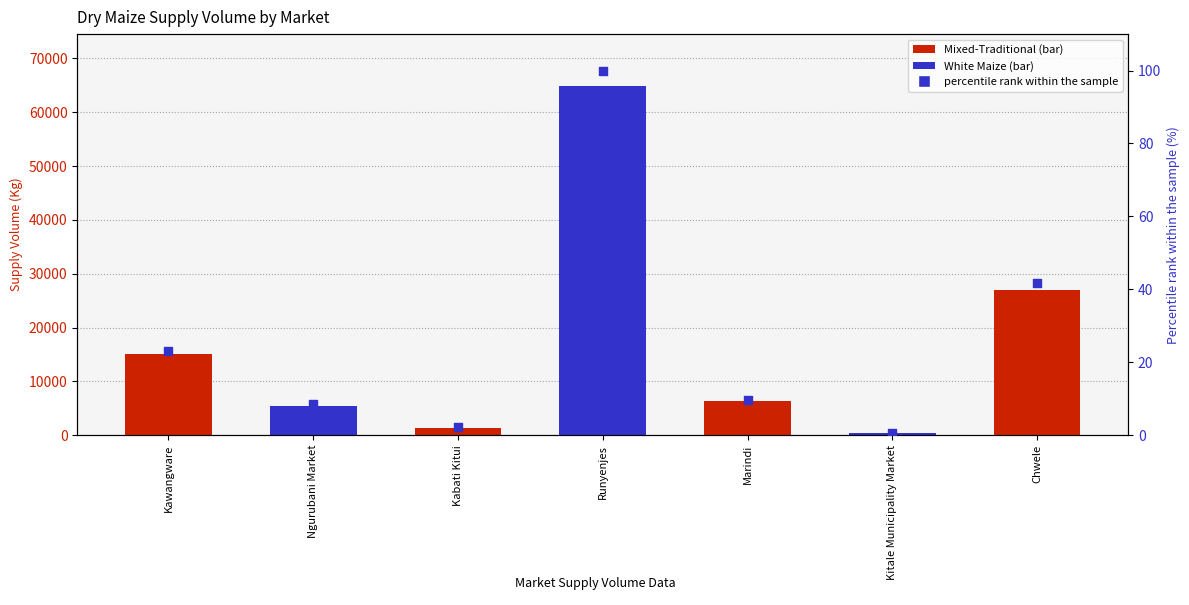

What is the change in value from Kawangware to Marindi?

-13.4